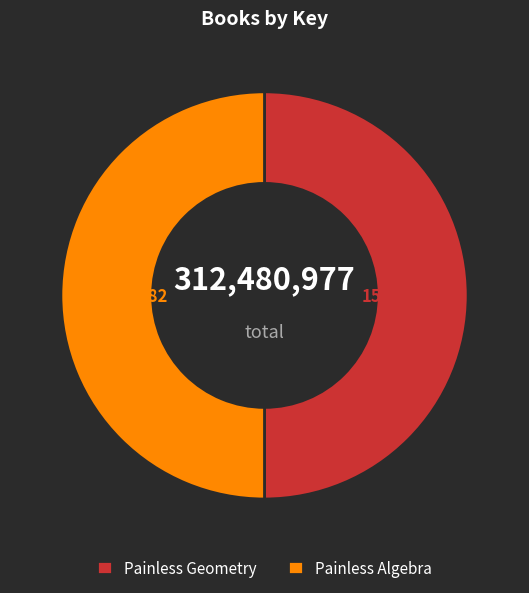

Is the sum of Painless Algebra and Painless Geometry greater than half?

Yes